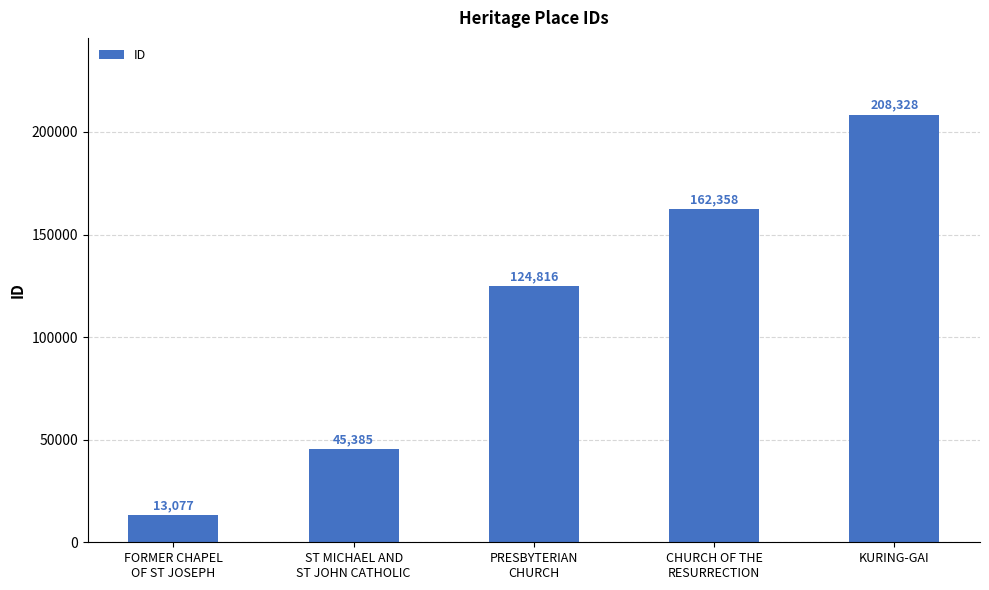

The chart shows a value of 45385 at ST MICHAEL AND
ST JOHN CATHOLIC. True or false?

True